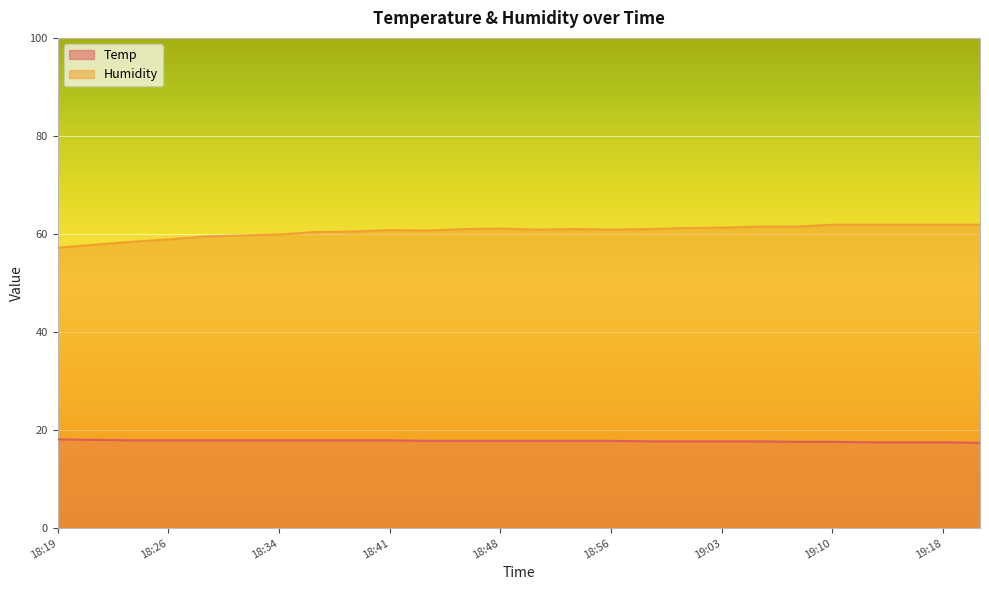

At which category is the sum across all series the highest?

19:10